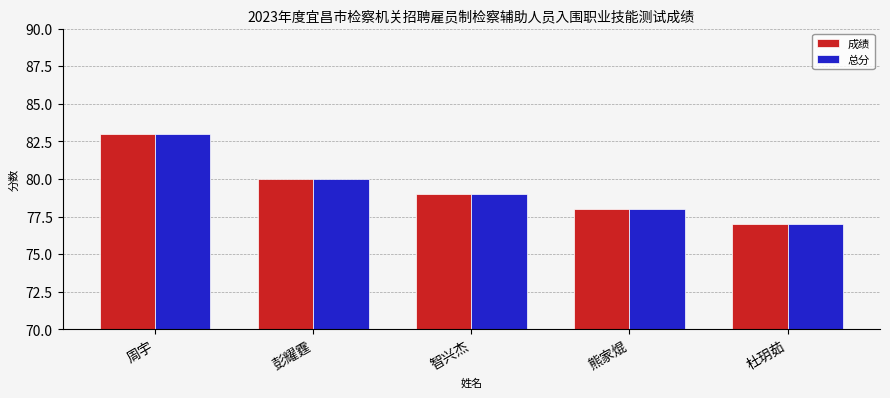

Count the 总分 values in the range 78 to 80.

3